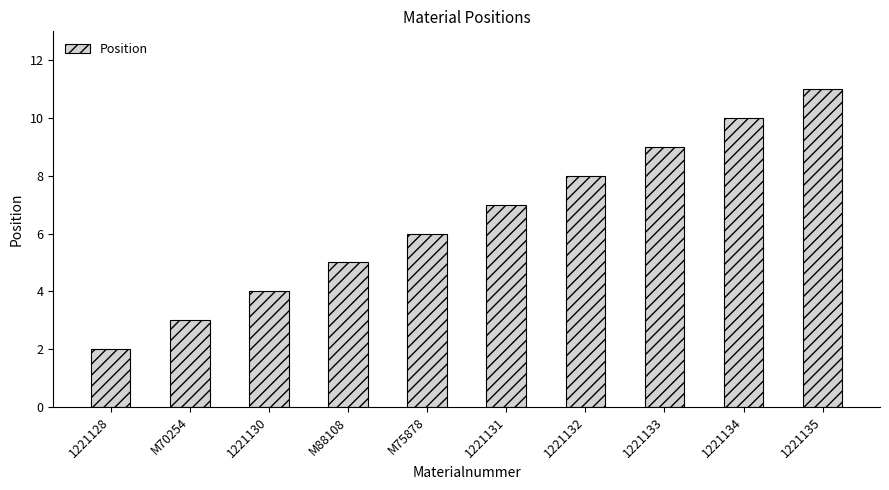

Which has a higher value, 1221131 or M70254?

1221131